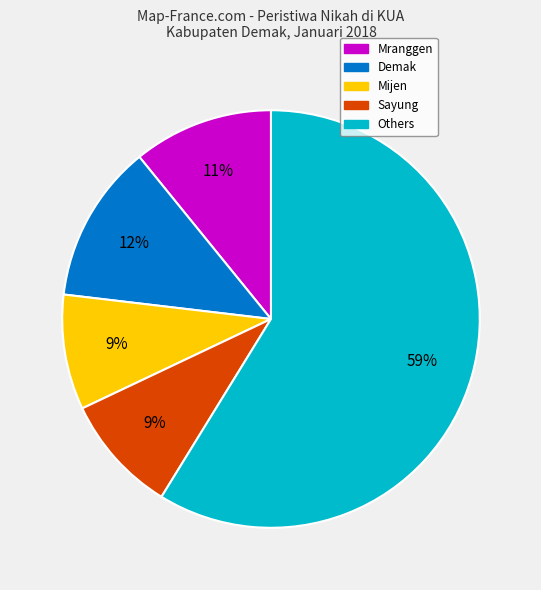

Is there a majority slice in this chart?

Yes